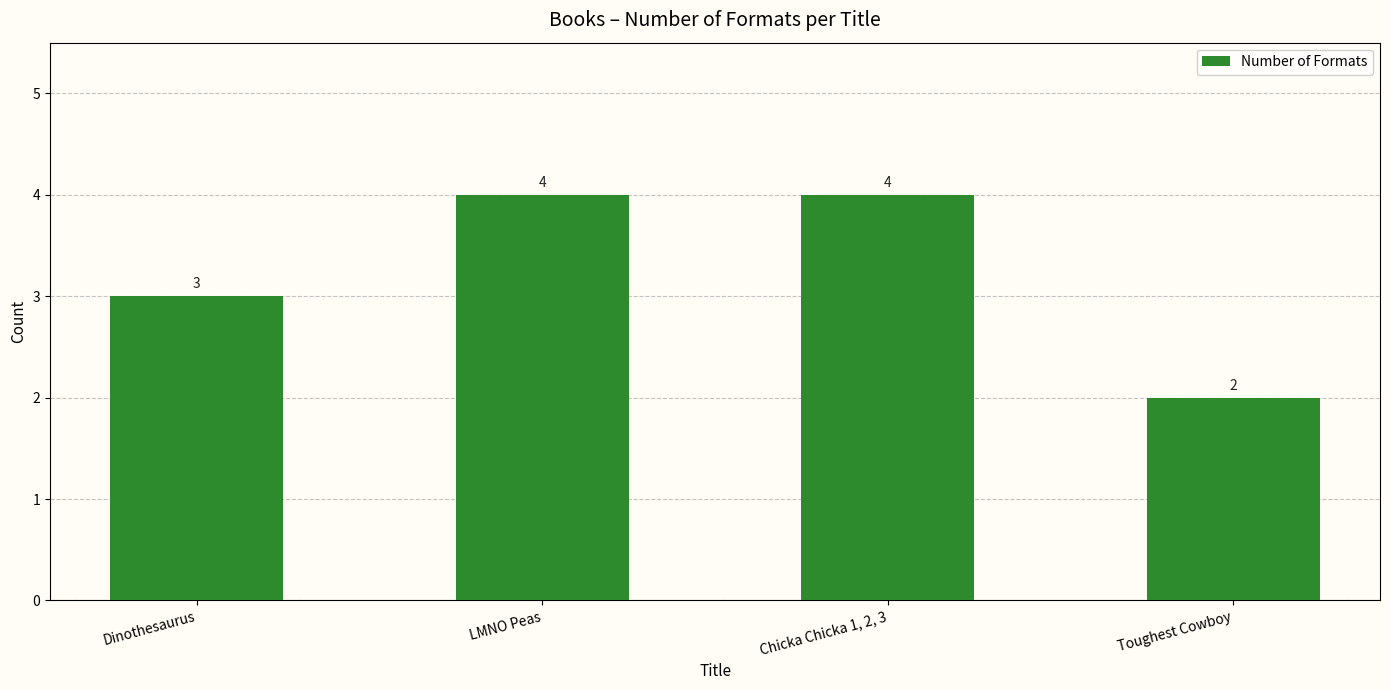

What is the maximum value shown in the chart?

4